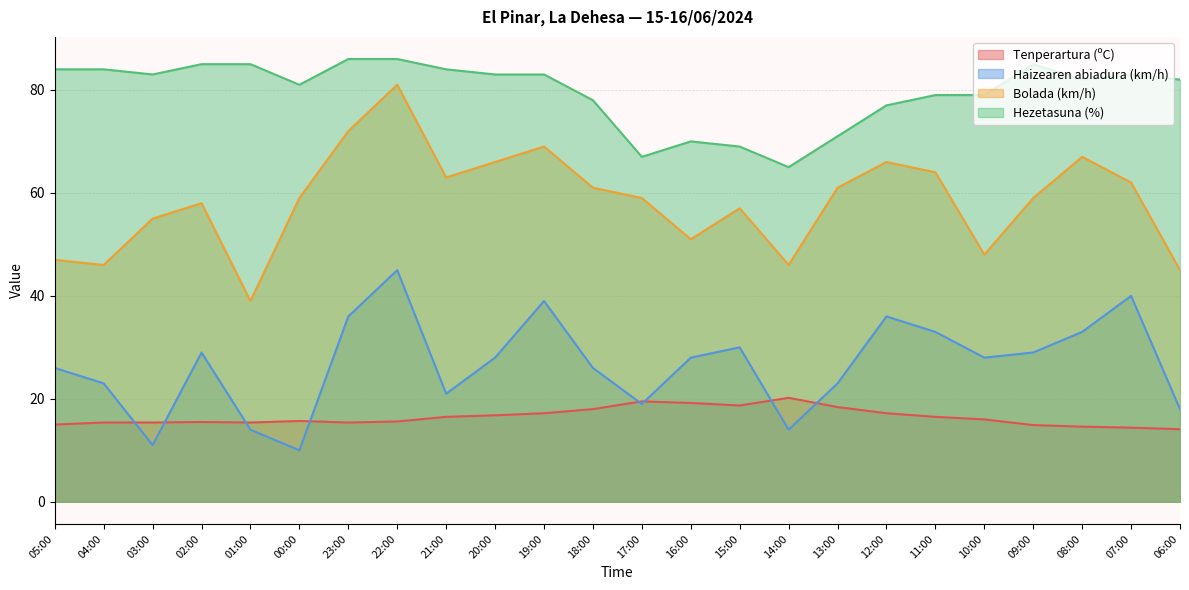

True or false: Hezetasuna (%) and Bolada (km/h) intersect in this chart.

False